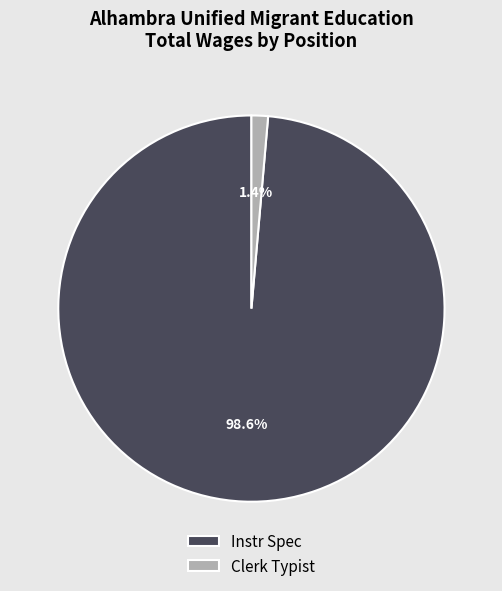

What is the smallest slice in the pie chart?

Clerk Typist